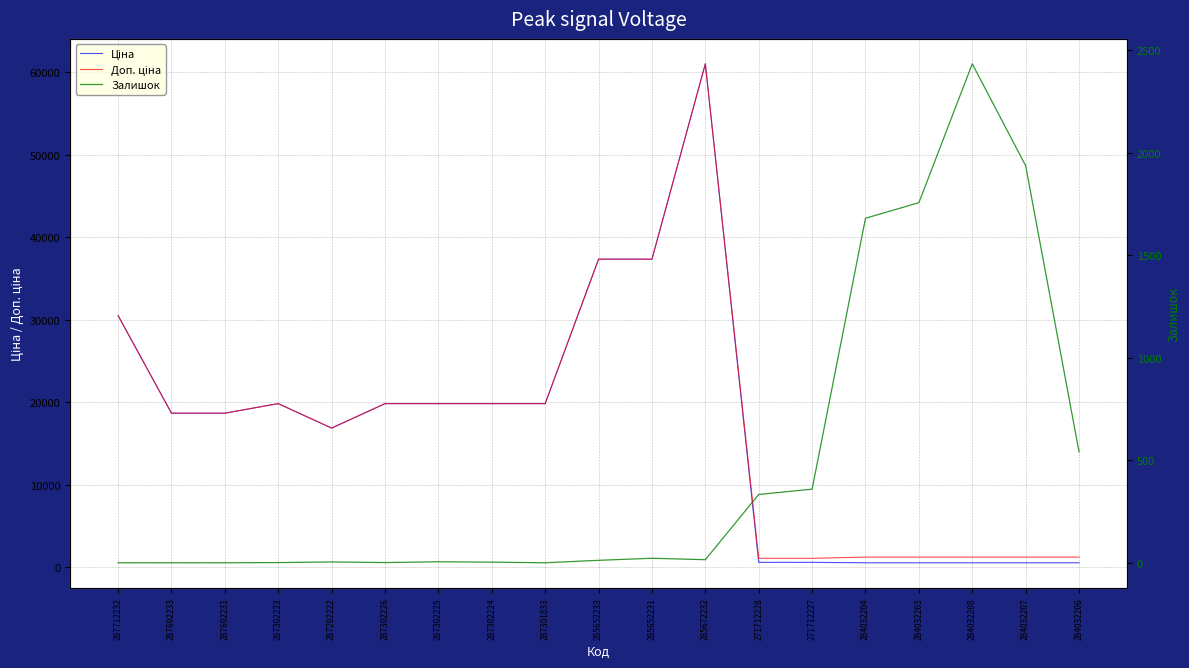

Is the value of Залишок at 287302224 greater than the value of Ціна at 287302223?

No